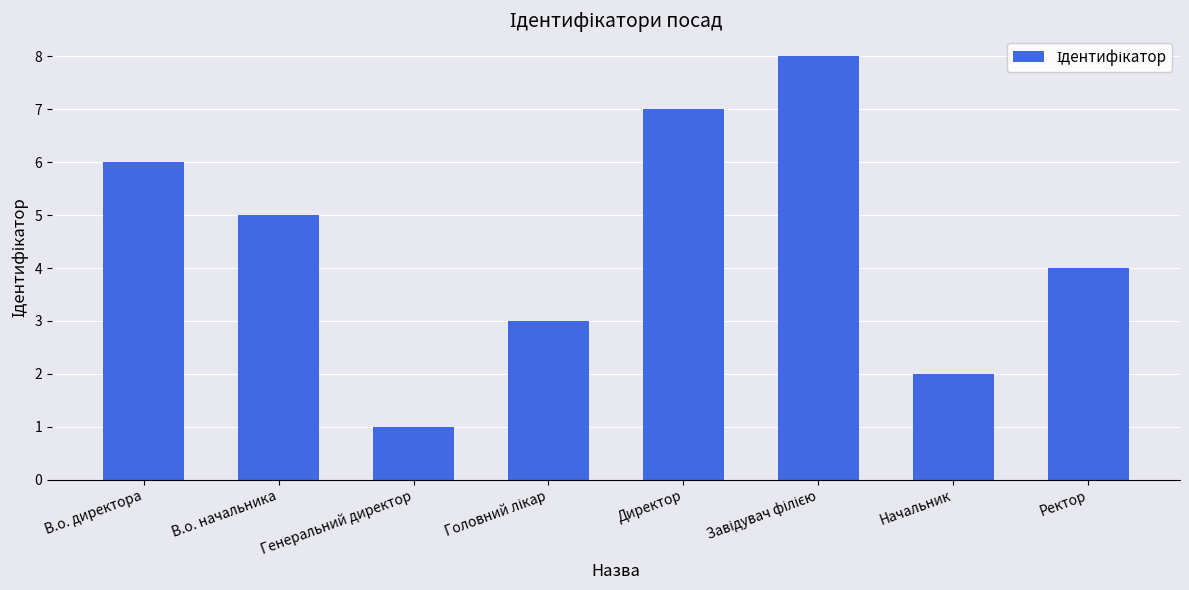

Is it true that the value at Ректор is 1?

False